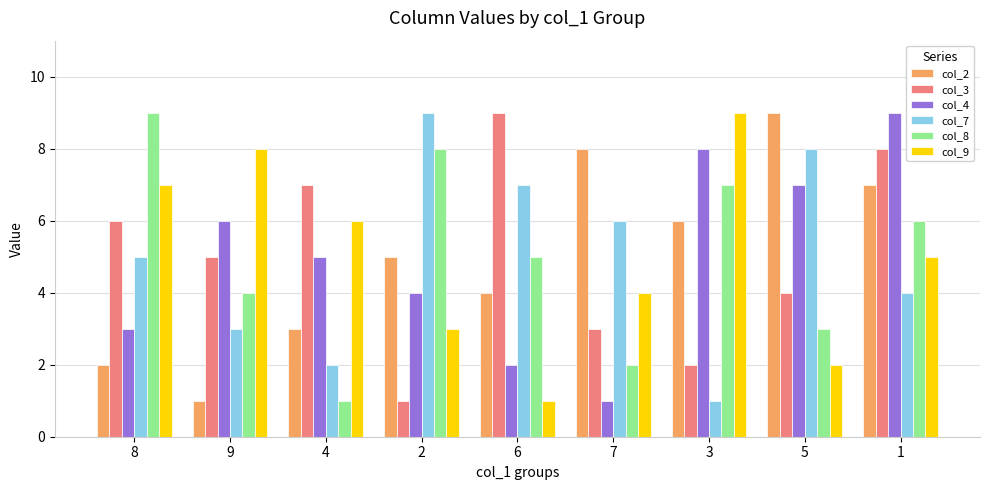

The col_3 series shows 4 at 5. True or false?

True